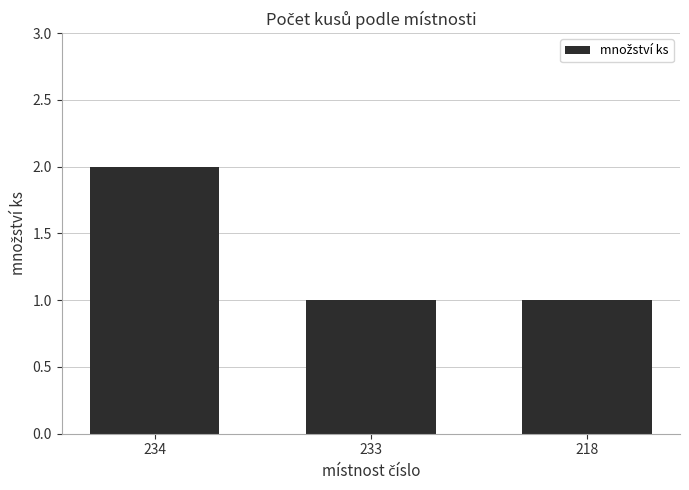

How many bars are there in total?

3